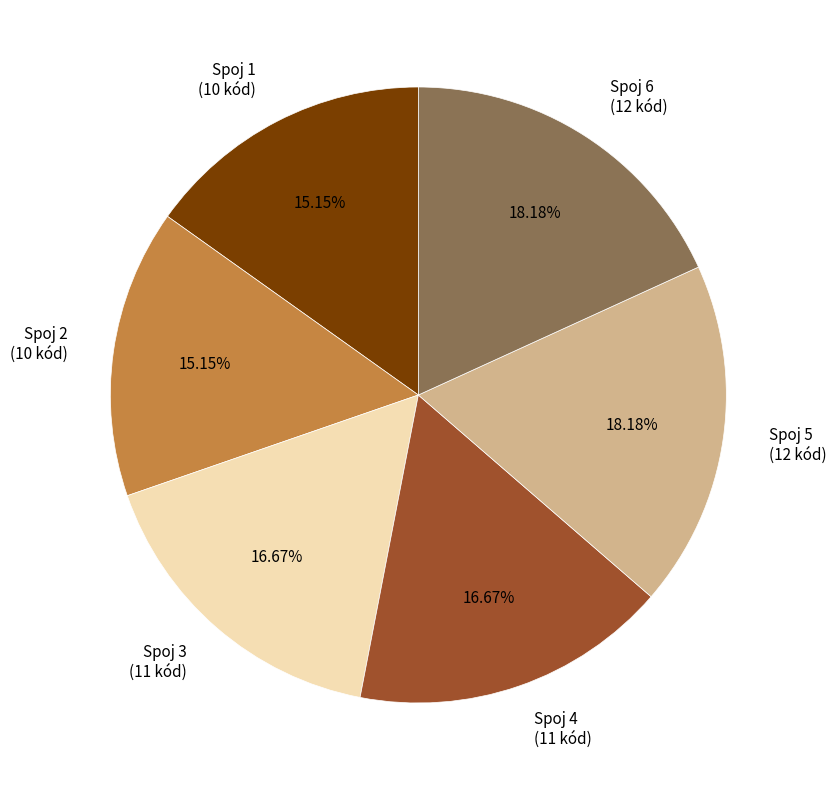

Is Spoj 1 the majority of the pie?

No